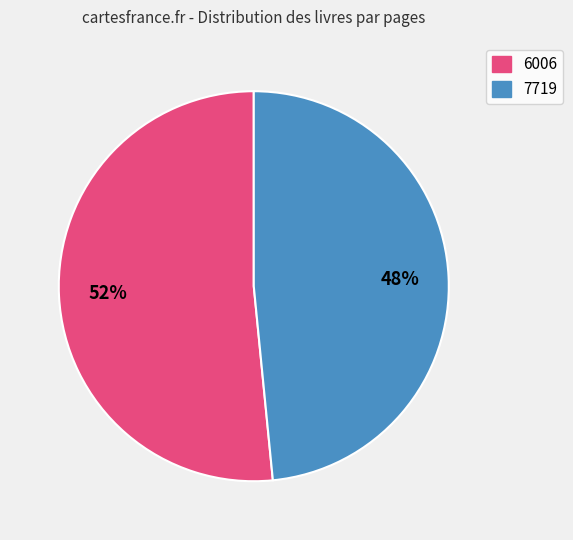

To the nearest percent, what portion does 7719 represent?

48%